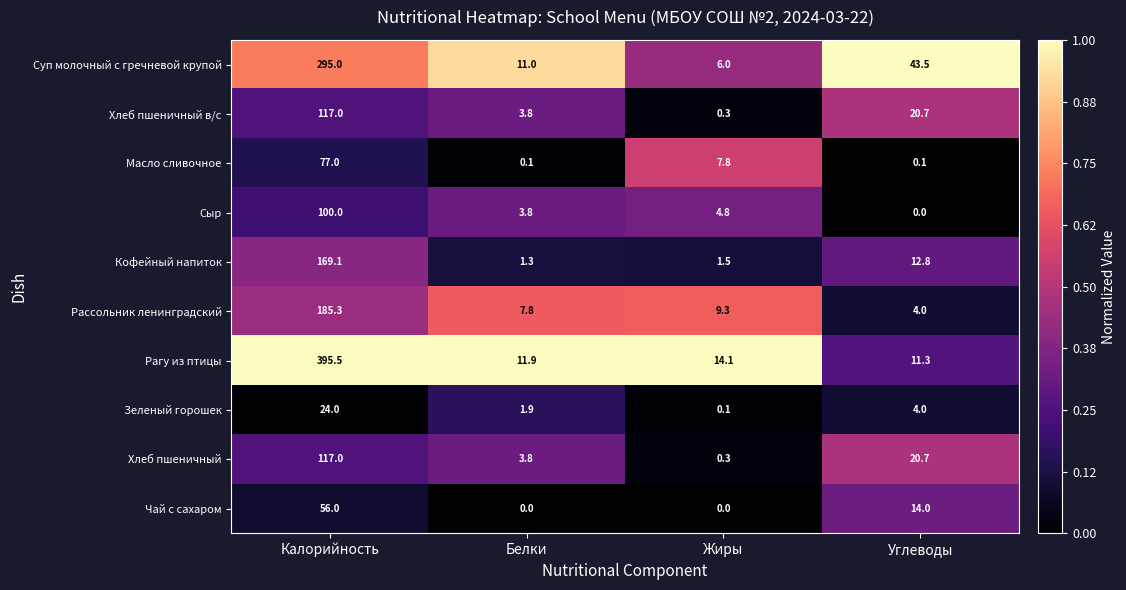

Which series has the widest spread of values?

Рагу из птицы